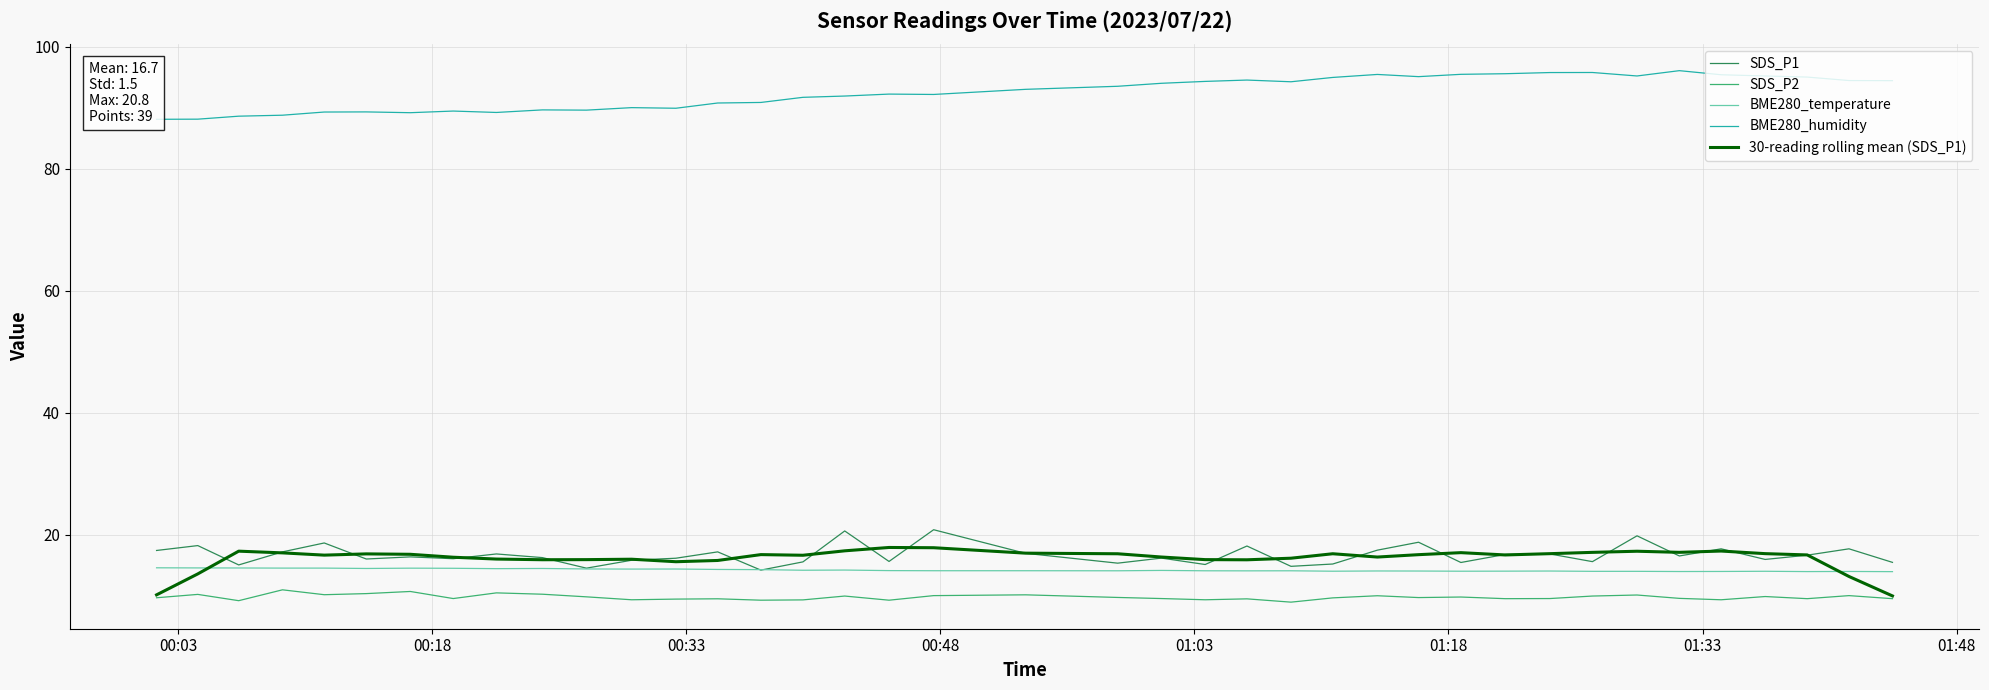

Reading left to right, extract all data points from this chart.

SDS_P1: 17.4	18.2	15.0	17.2	18.6	16.0	16.4	16.1	16.8	16.2	14.5	15.8	16.1	17.2	14.2	15.5	20.6	15.6	20.8	16.9	15.3	16.1	15.1	18.1	14.8	15.2	17.4	18.8	15.4	16.8	16.8	15.6	19.8	16.5	17.7	15.9	16.6	17.7	15.4
SDS_P2: 9.7	10.2	9.2	10.9	10.2	10.3	10.7	9.5	10.4	10.2	9.8	9.3	9.4	9.5	9.2	9.3	9.9	9.2	10.0	10.1	9.7	9.5	9.3	9.5	8.9	9.6	10.0	9.7	9.8	9.5	9.5	9.9	10.1	9.6	9.3	9.8	9.5	10.0	9.5
BME280_temperature: 14.6	14.5	14.5	14.5	14.5	14.4	14.5	14.5	14.4	14.4	14.4	14.3	14.4	14.3	14.3	14.2	14.2	14.1	14.1	14.1	14.1	14.1	14.1	14.1	14.1	14.0	14.0	14.0	14.0	14.0	14.0	14.0	14.0	13.9	14.0	14.0	13.9	14.0	13.9
BME280_humidity: 88.1	88.1	88.6	88.7	89.3	89.3	89.2	89.4	89.2	89.6	89.6	90.0	89.9	90.7	90.8	91.7	91.9	92.2	92.1	93.0	93.5	94.0	94.3	94.5	94.2	94.9	95.4	95.1	95.4	95.5	95.7	95.7	95.2	96.0	95.4	95.2	95.0	94.4	94.4
30-reading rolling mean (SDS_P1): 10.1	13.6	17.3	17.0	16.6	16.8	16.8	16.3	16.0	15.9	15.9	16.0	15.6	15.8	16.7	16.6	17.3	17.9	17.9	17.0	16.9	16.3	15.9	15.9	16.1	16.9	16.3	16.7	17.0	16.7	16.9	17.1	17.3	17.1	17.3	16.9	16.7	13.1	10.0